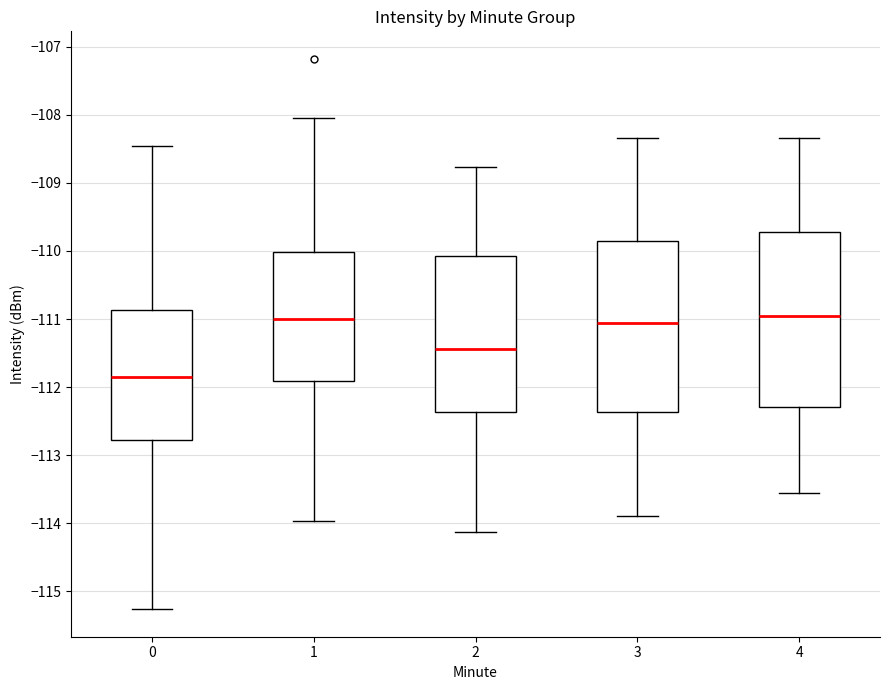

Where is the lower edge of the box at x = 0 on the y-axis? The values are not printed on the chart, so give them approximately, as read against the axis.

-112.8